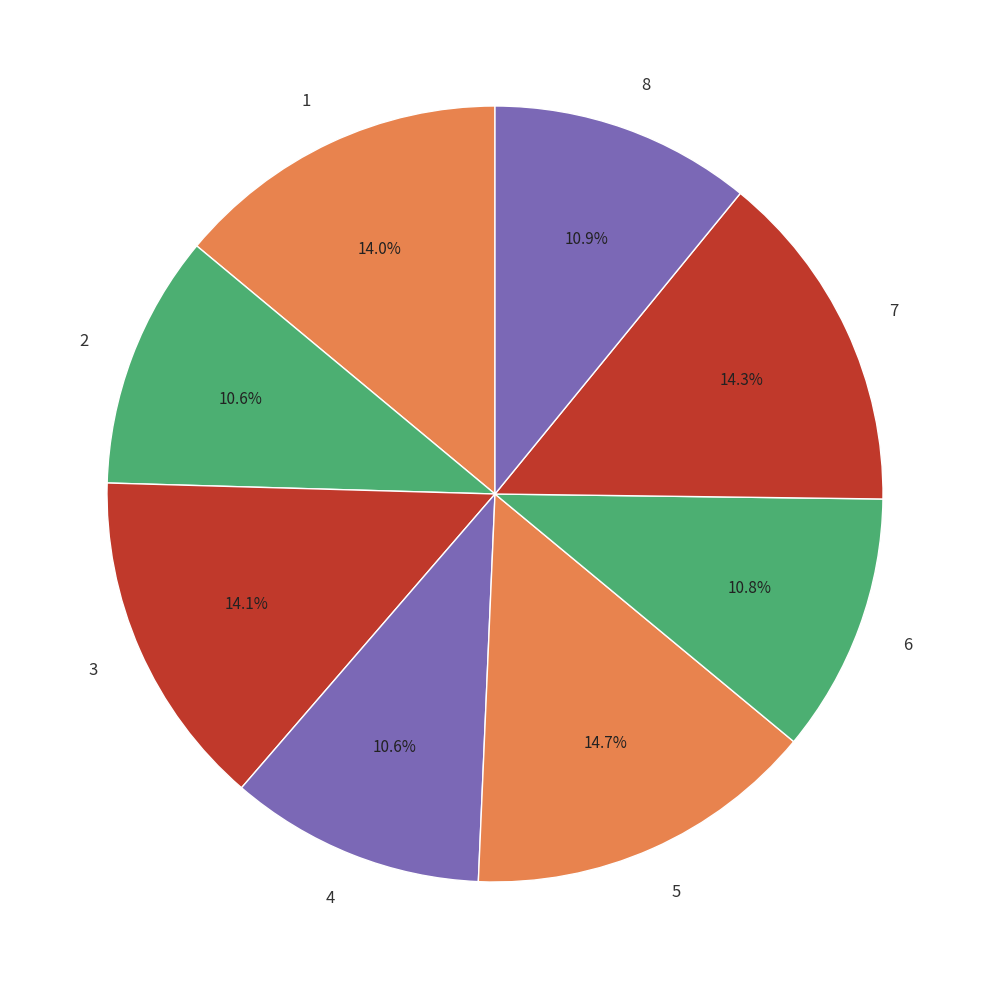

True or false: 3 accounts for 14% of the total.

True